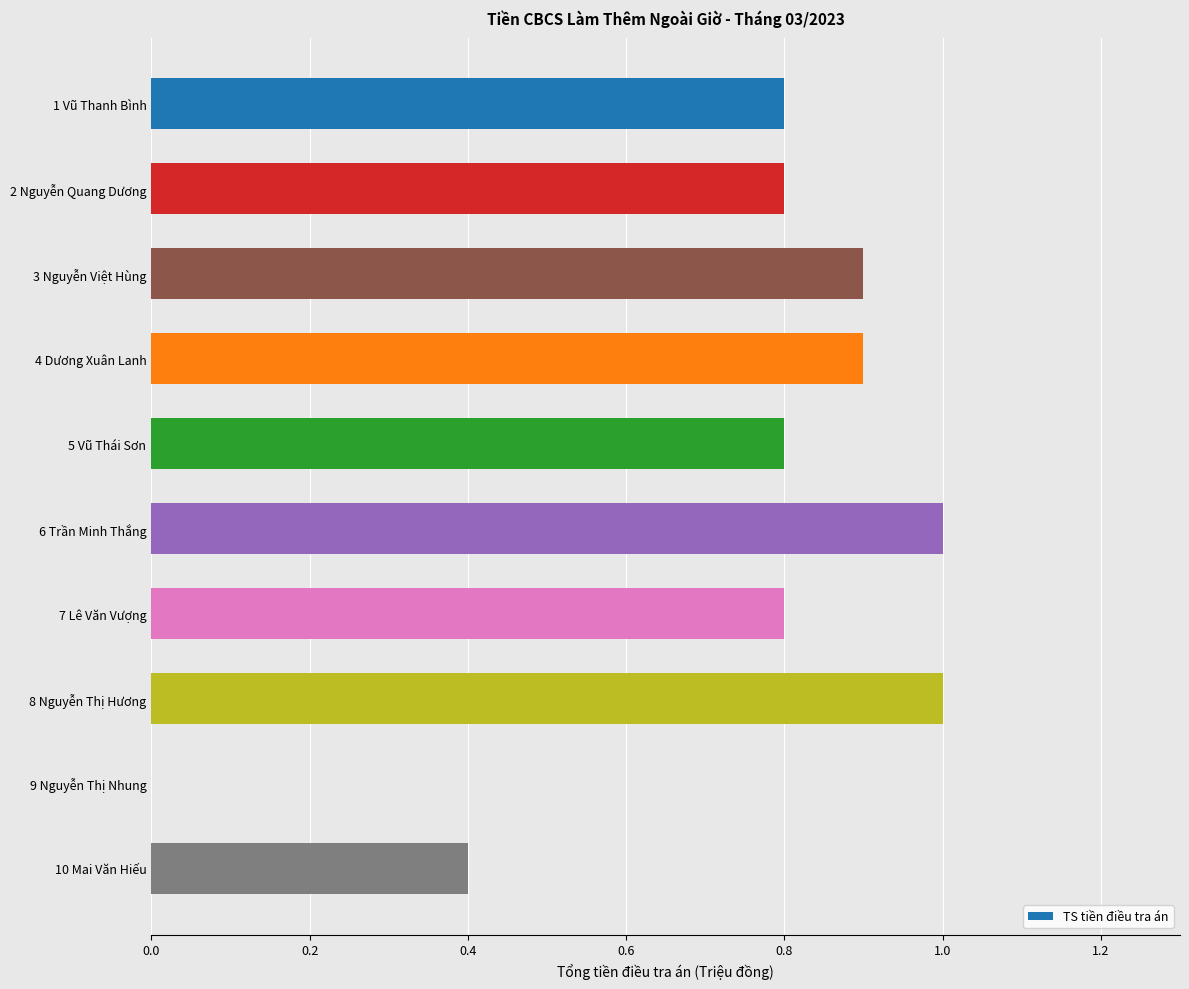

What is the sum of the values at 2 Nguyễn Quang Dương and 9 Nguyễn Thị Nhung?

0.8